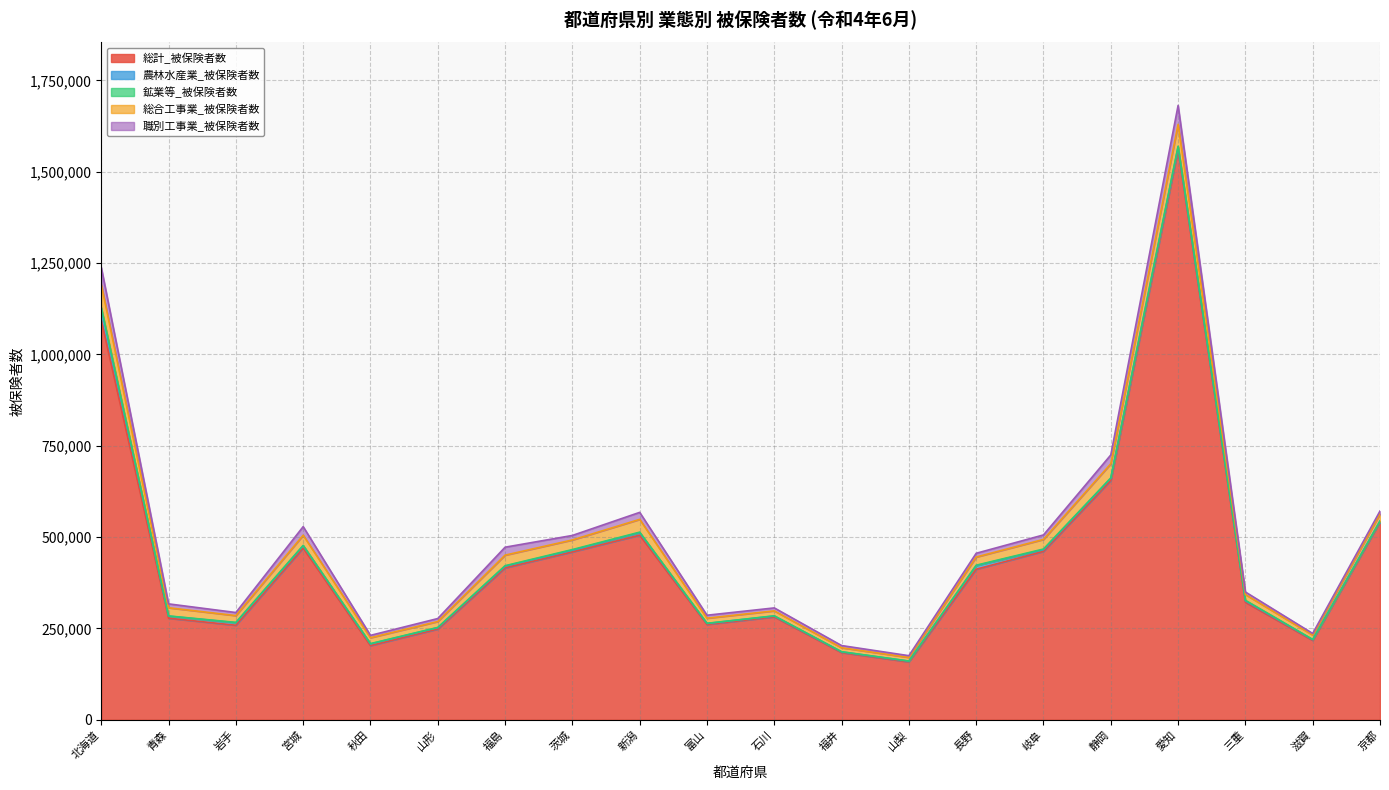

Does the chart have visible grid lines?

Yes